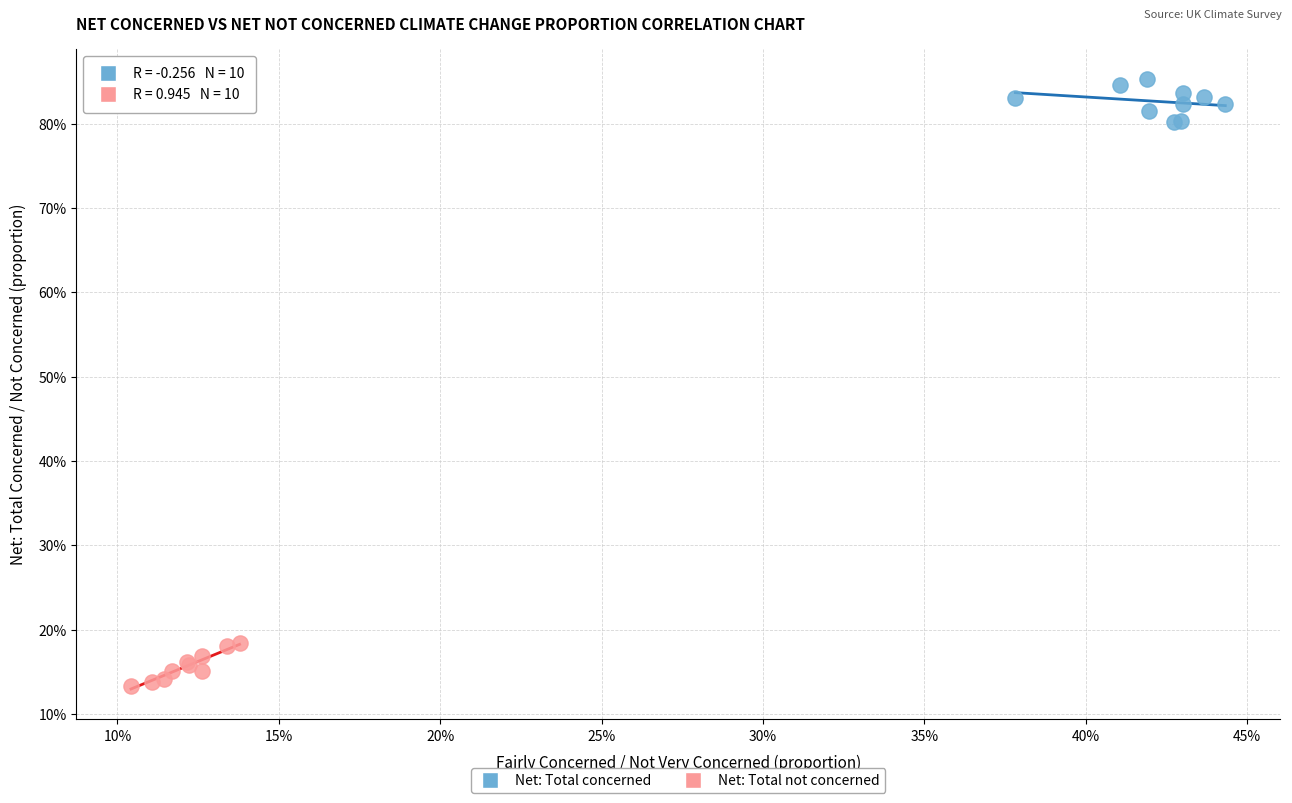

What are all the series names shown in the legend?

Net: Total concerned, Net: Total not concerned